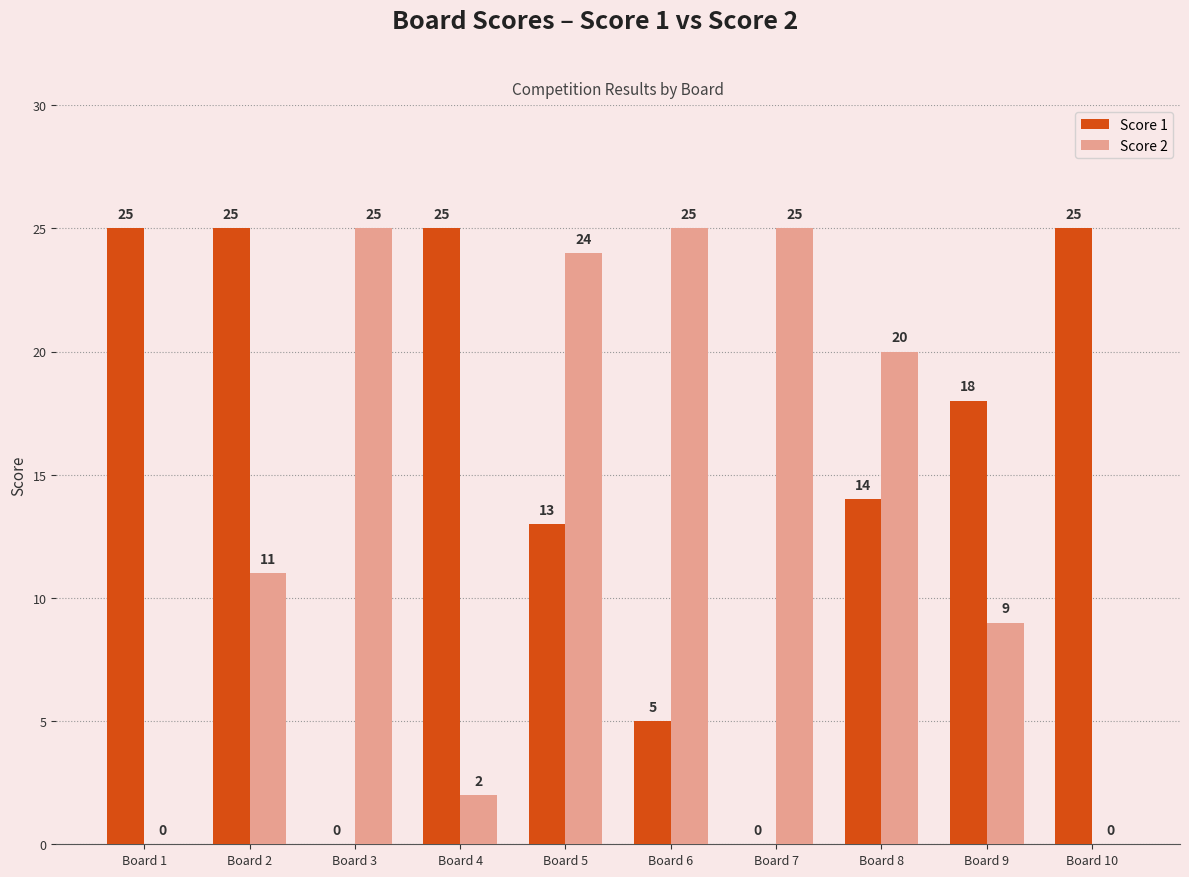

Between Board 1 and Board 2, which series saw the biggest shift?

Score 2